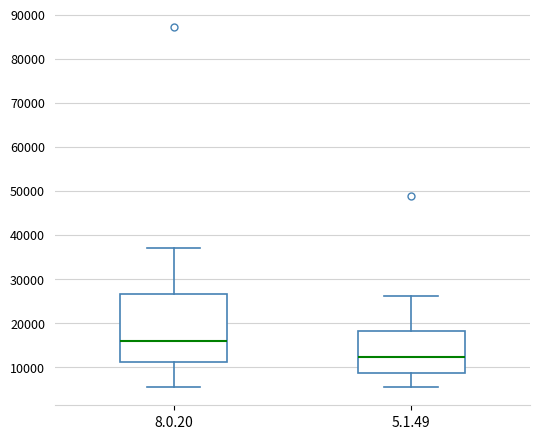

Comparing the boxes themselves (not the whiskers), which one is the tallest?

8.0.20